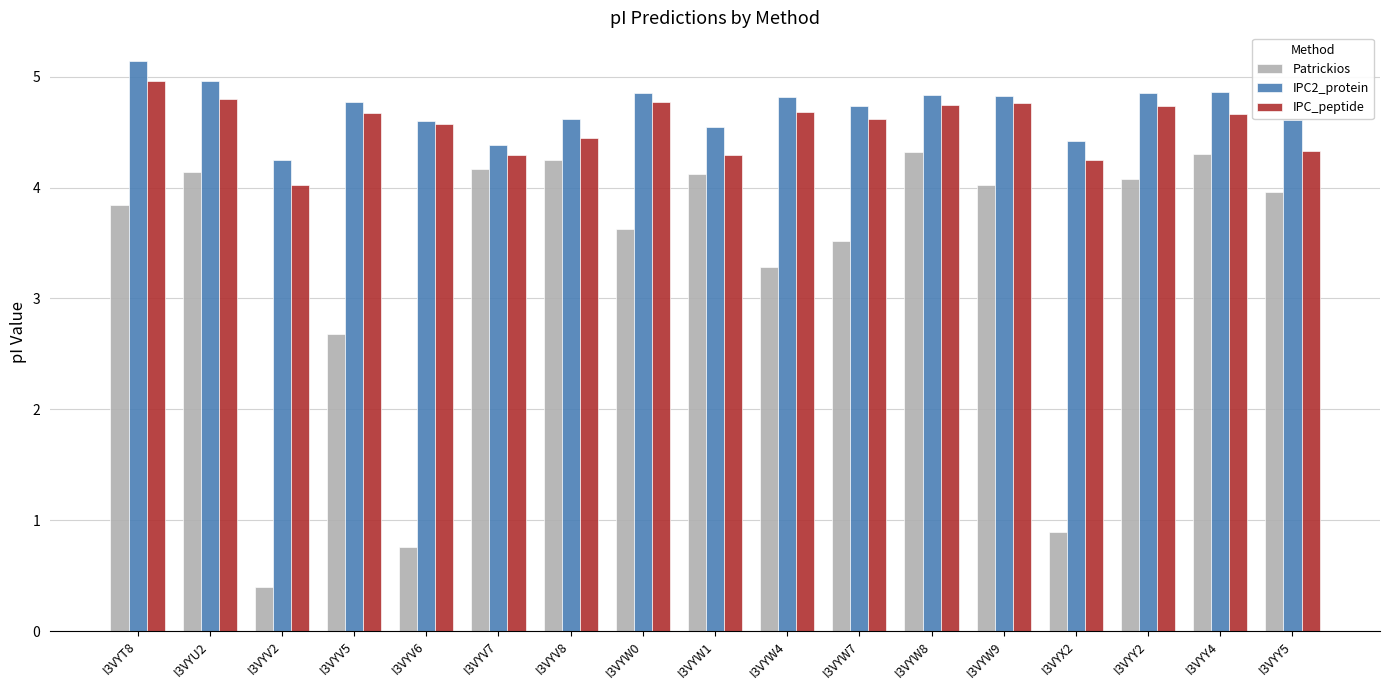

Rank the series at I3VYV5 from highest to lowest value.

IPC2_protein, IPC_peptide, Patrickios